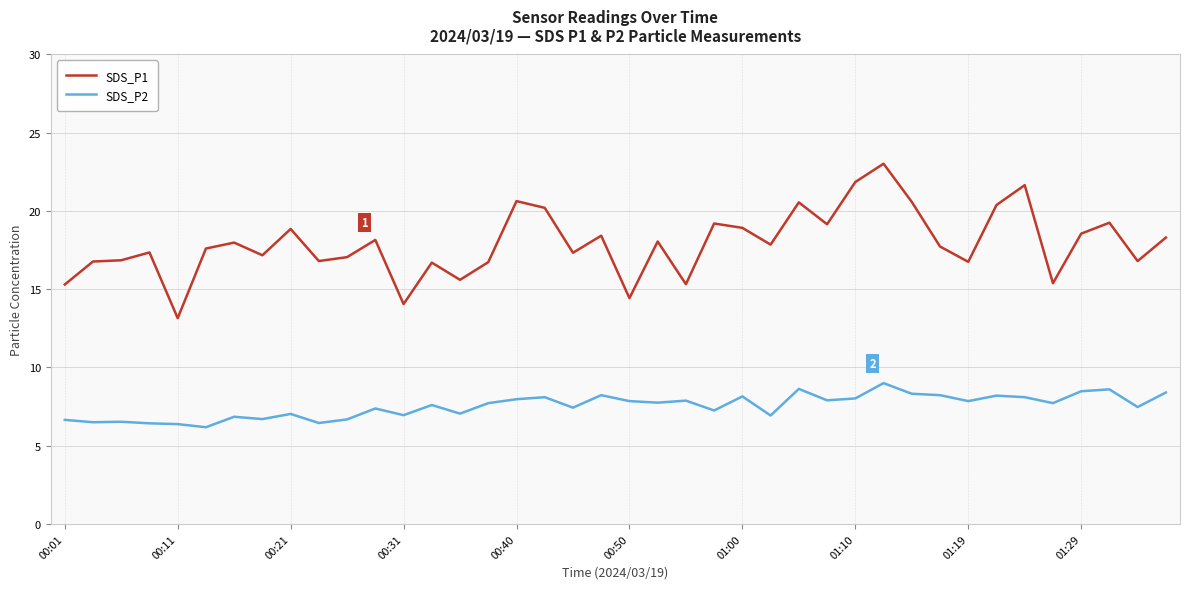

At how many categories does at least one series exceed 7?

40